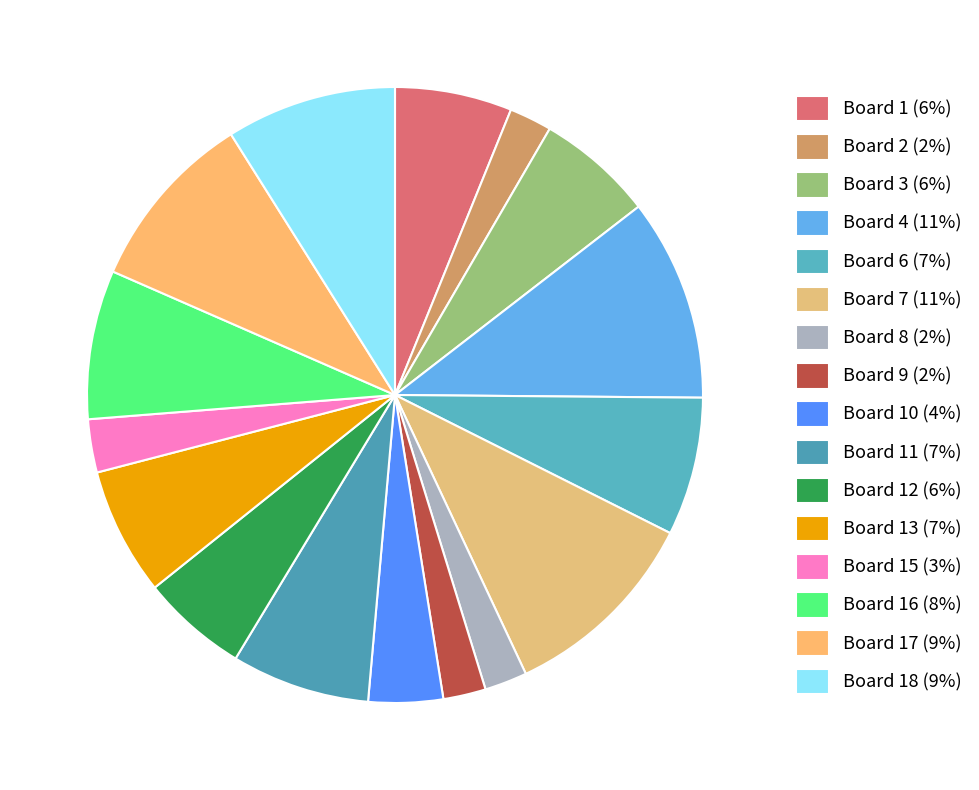

How many slices are in this pie chart?

16